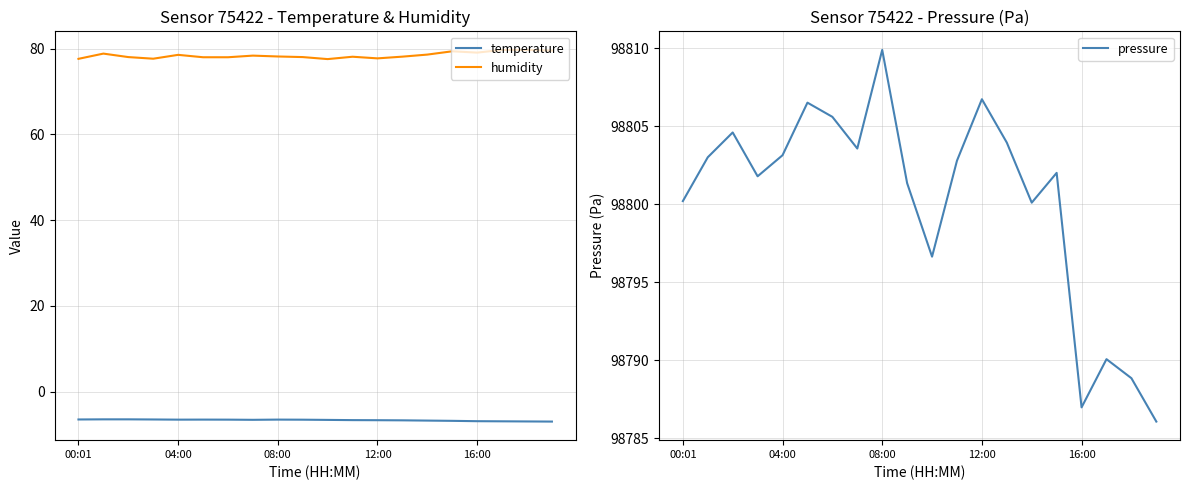

At how many categories does at least one series exceed 11749?

20